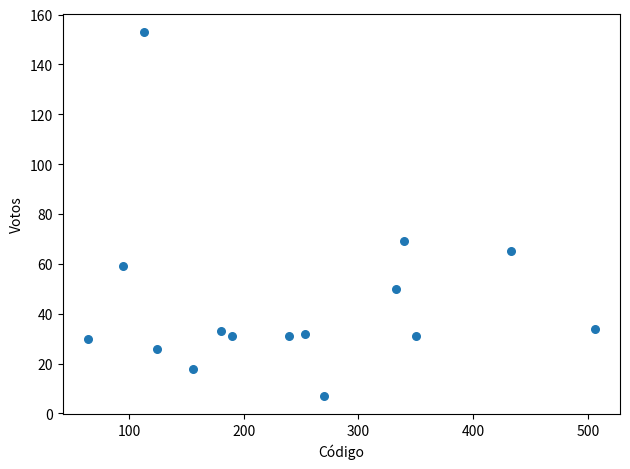

What is the range of Y values (max minus min)?

146